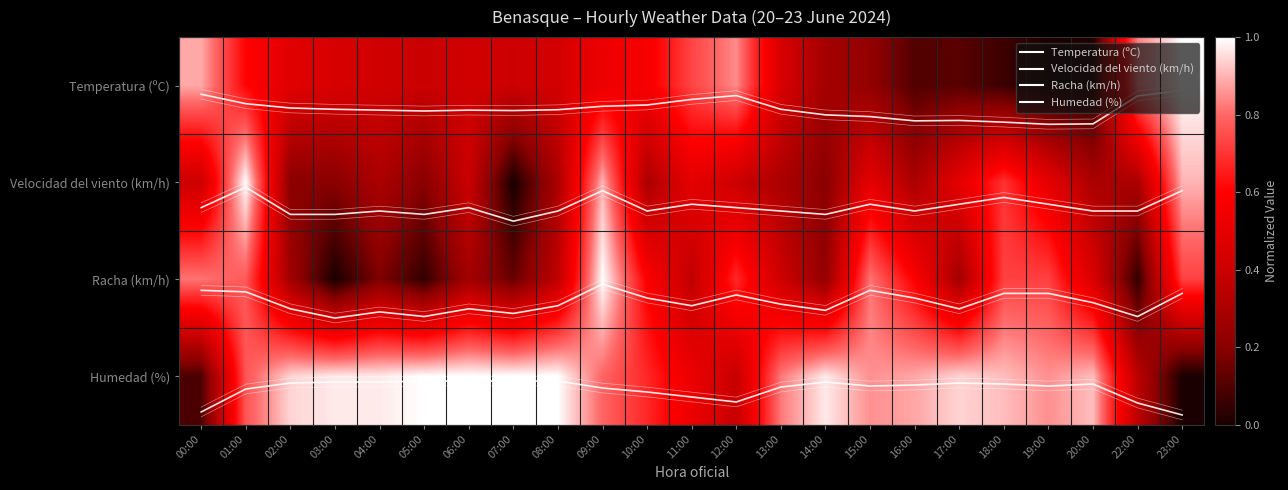

Which series has the largest total across all categories?

Humedad (%) upper